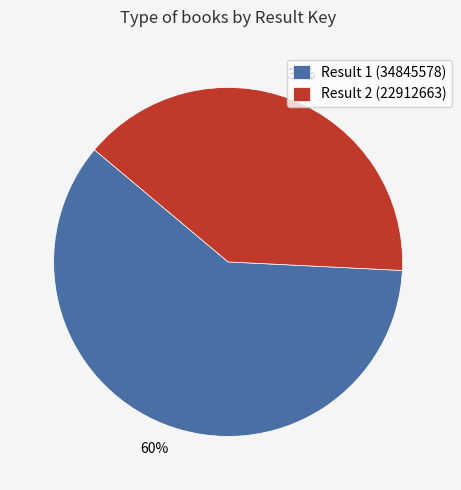

How many segments does this pie chart have?

2